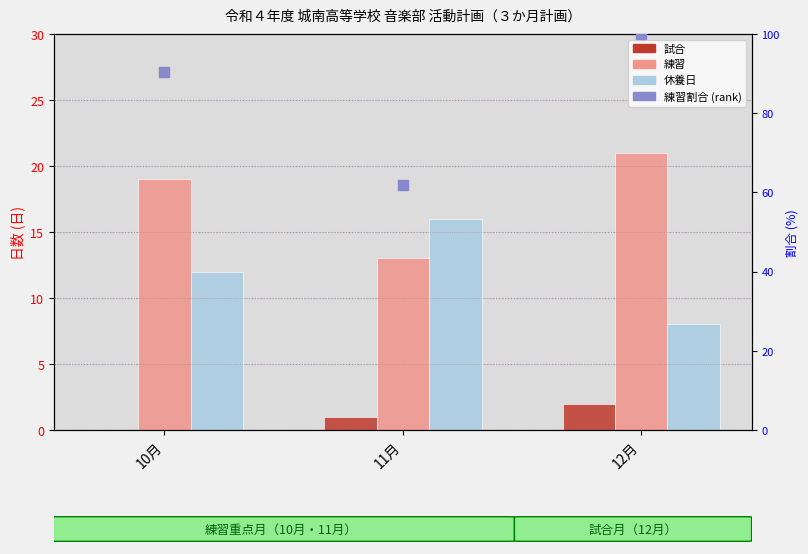

What are all the series names shown in the legend?

試合, 練習, 休養日, 練習割合 (rank)